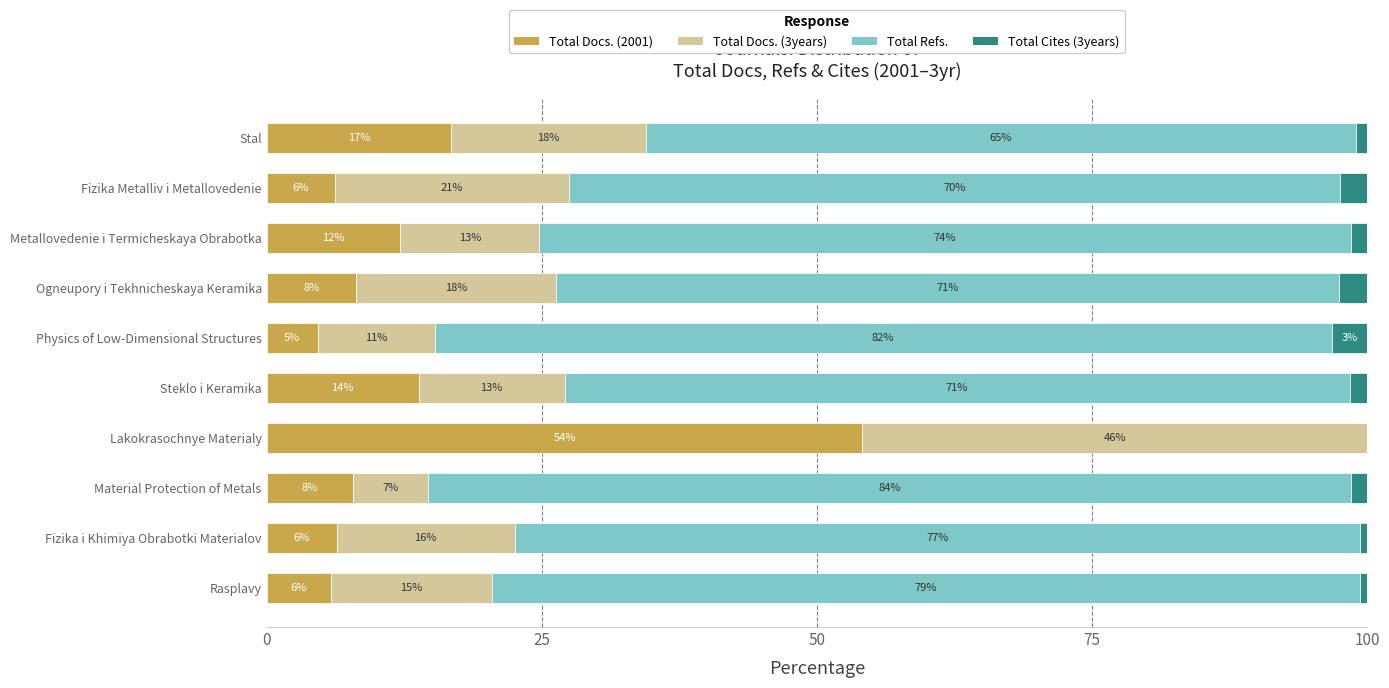

What are all the series names shown in the legend?

Total Docs. (2001), Total Docs. (3years), Total Refs., Total Cites (3years)